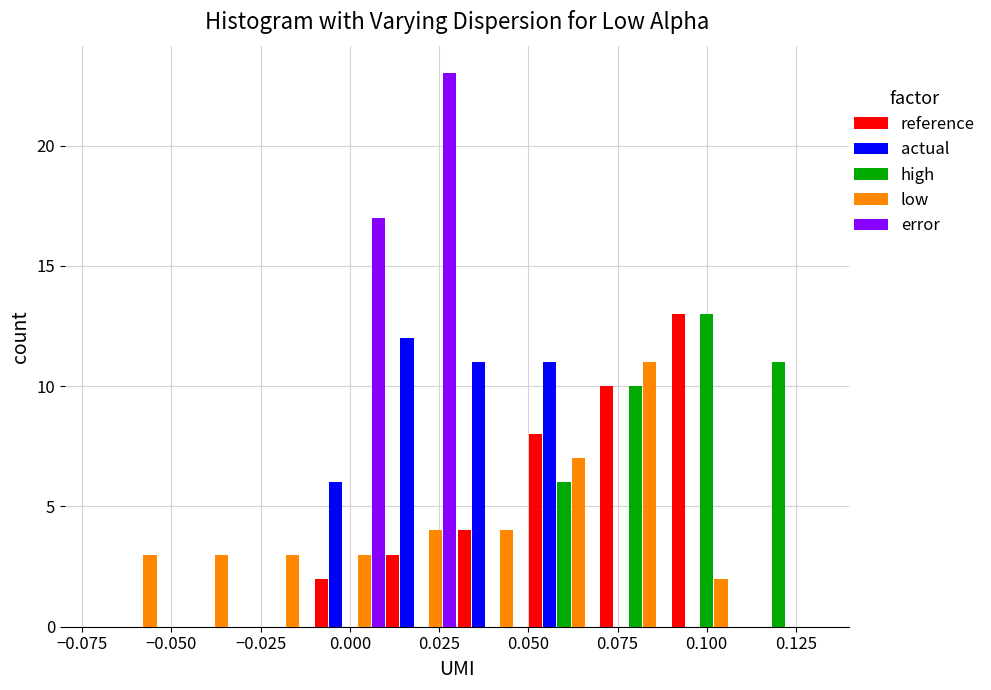

What is the height of the high bar covering 0.07 to 0.09 on the x-axis? The values are not printed on the chart, so give them approximately, as read against the axis.

10